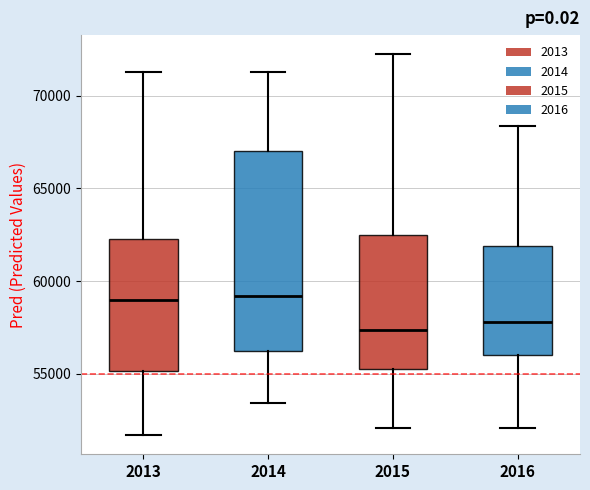

Where is the upper edge of the box at x = 2014 on the y-axis? The values are not printed on the chart, so give them approximately, as read against the axis.

67000